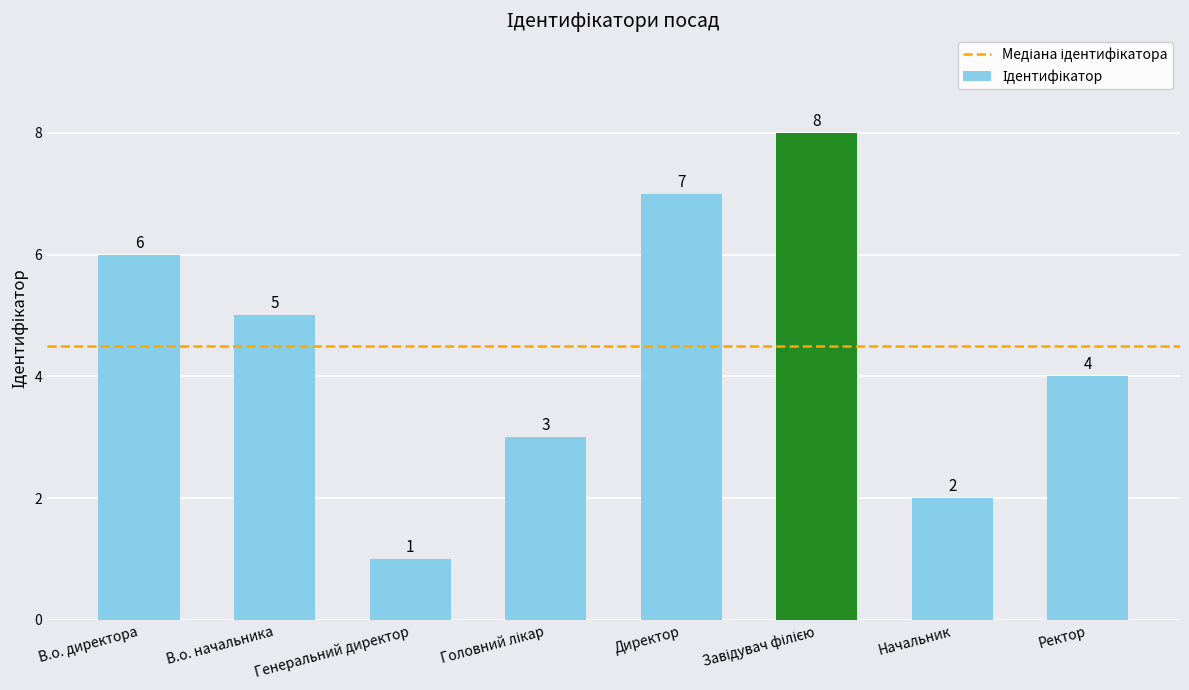

What is the difference between the second highest and second lowest values?

5